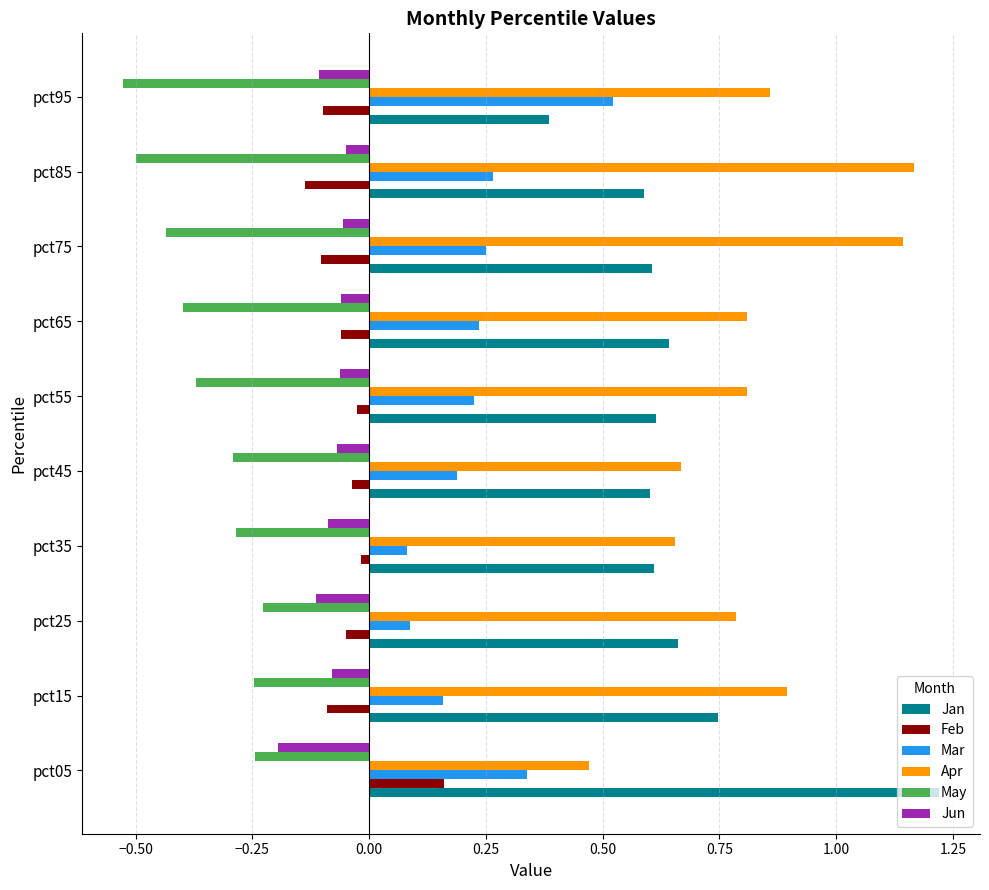

Which series changed the most between pct15 and pct45?

Apr